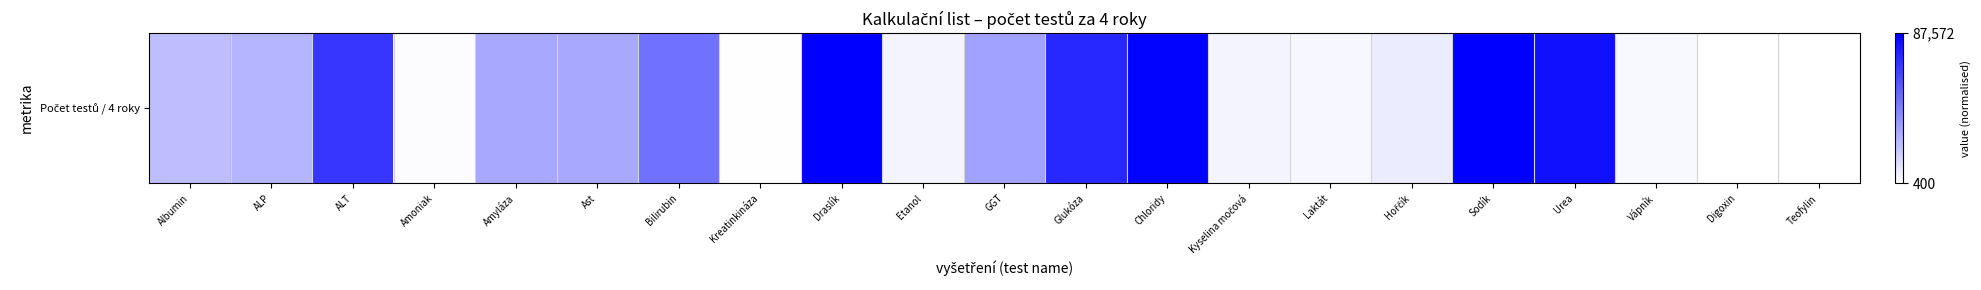

What is the maximum value shown in the chart?

1.0